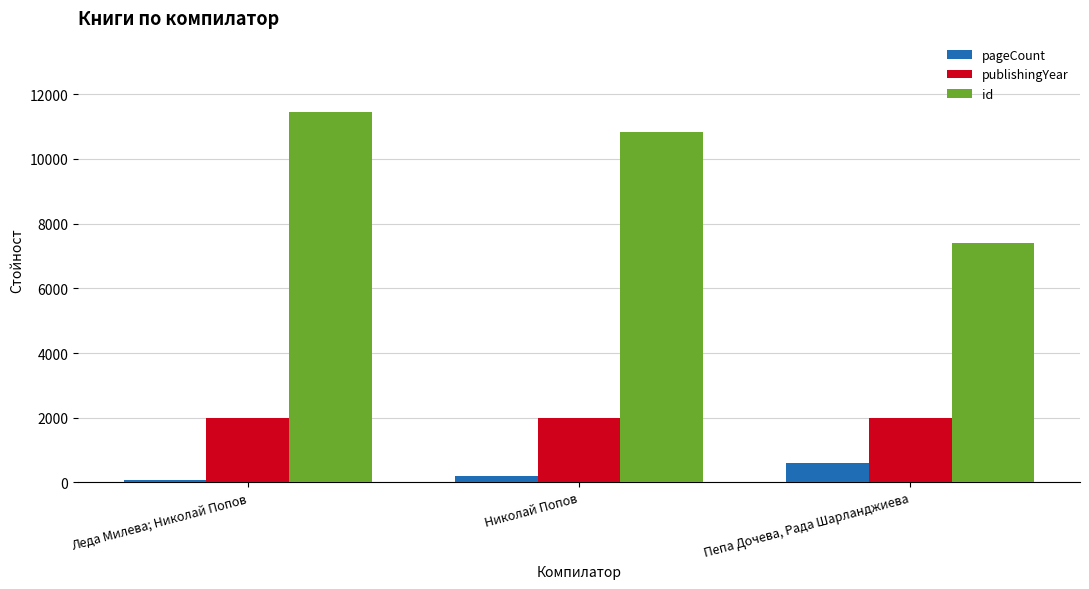

At which category does the chart reach its peak across all series?

Леда Милева; Николай Попов